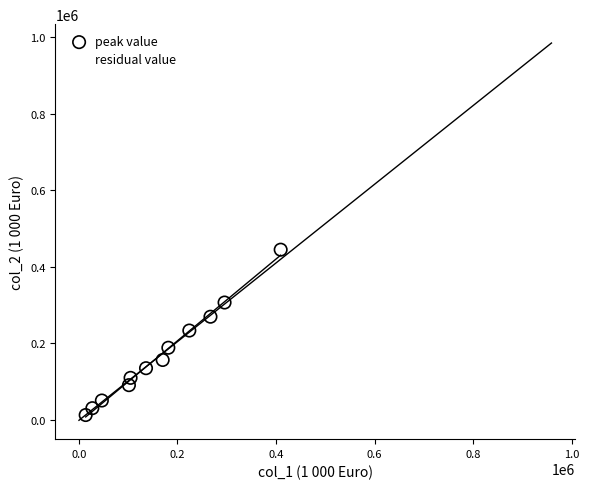

Which series contains the highest Y value?

residual value